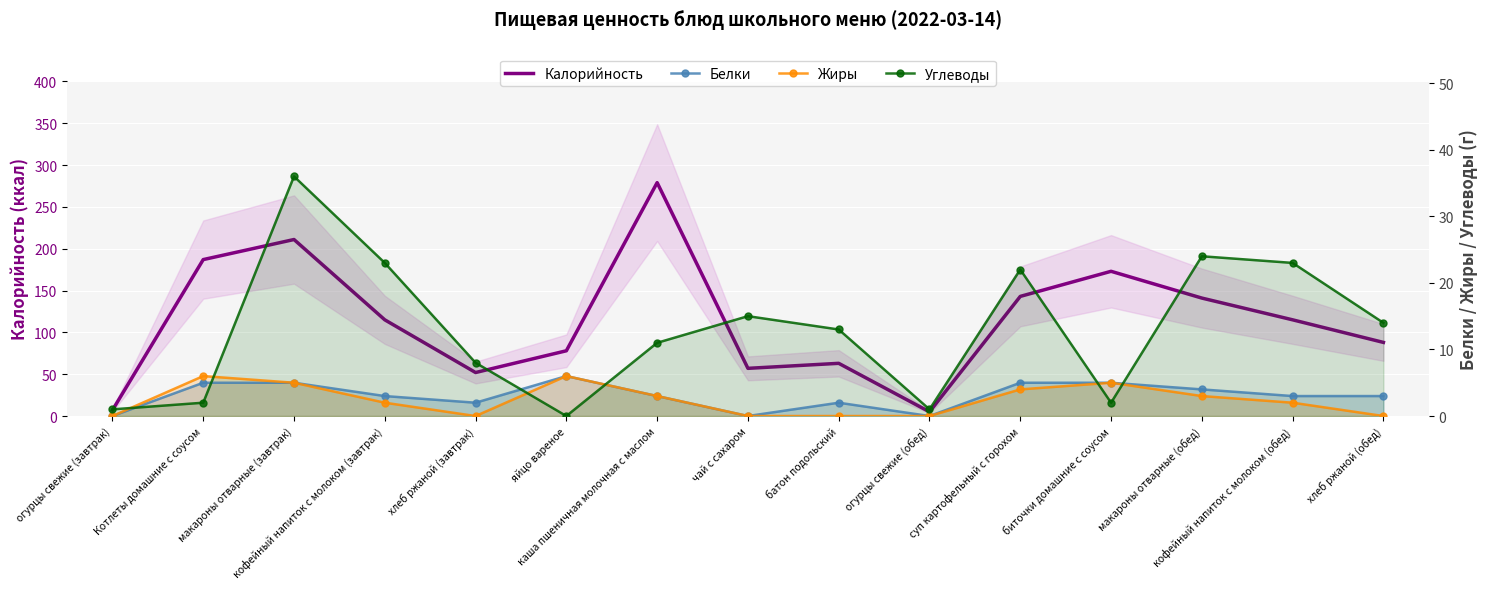

What is the approximate value of Калорийность at Котлеты домашние с соусом?

187